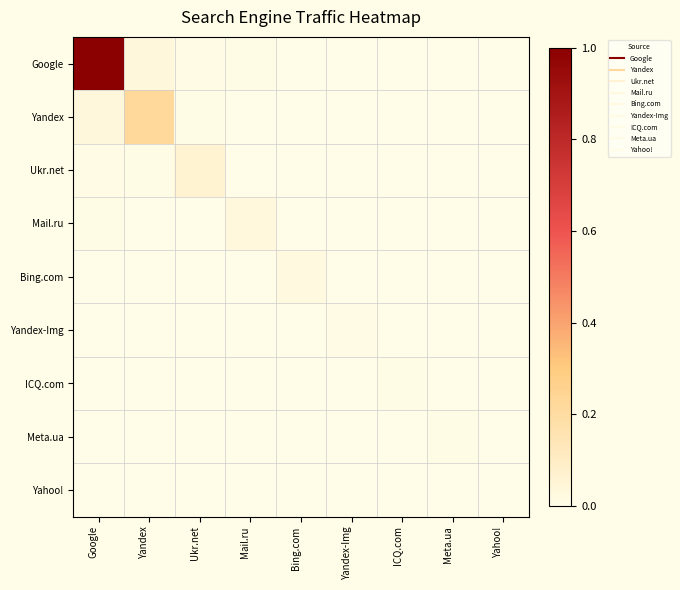

Reading left to right, what are all the values shown in this chart?

Google: Google=1.0	Yandex=0.0	Ukr.net=0.0	Mail.ru=0.0	Bing.com=0.0	Yandex-Img=0.0	ICQ.com=0.0	Meta.ua=0.0	Yahoo!=0.0
Yandex: Google=0.0	Yandex=0.2	Ukr.net=0.0	Mail.ru=0.0	Bing.com=0.0	Yandex-Img=0.0	ICQ.com=0.0	Meta.ua=0.0	Yahoo!=0.0
Ukr.net: Google=0.0	Yandex=0.0	Ukr.net=0.1	Mail.ru=0.0	Bing.com=0.0	Yandex-Img=0.0	ICQ.com=0.0	Meta.ua=0.0	Yahoo!=0.0
Mail.ru: Google=0.0	Yandex=0.0	Ukr.net=0.0	Mail.ru=0.0	Bing.com=0.0	Yandex-Img=0.0	ICQ.com=0.0	Meta.ua=0.0	Yahoo!=0.0
Bing.com: Google=0.0	Yandex=0.0	Ukr.net=0.0	Mail.ru=0.0	Bing.com=0.0	Yandex-Img=0.0	ICQ.com=0.0	Meta.ua=0.0	Yahoo!=0.0
Yandex-Img: Google=0.0	Yandex=0.0	Ukr.net=0.0	Mail.ru=0.0	Bing.com=0.0	Yandex-Img=0.0	ICQ.com=0.0	Meta.ua=0.0	Yahoo!=0.0
ICQ.com: Google=0.0	Yandex=0.0	Ukr.net=0.0	Mail.ru=0.0	Bing.com=0.0	Yandex-Img=0.0	ICQ.com=0.0	Meta.ua=0.0	Yahoo!=0.0
Meta.ua: Google=0.0	Yandex=0.0	Ukr.net=0.0	Mail.ru=0.0	Bing.com=0.0	Yandex-Img=0.0	ICQ.com=0.0	Meta.ua=0.0	Yahoo!=0.0
Yahoo!: Google=0.0	Yandex=0.0	Ukr.net=0.0	Mail.ru=0.0	Bing.com=0.0	Yandex-Img=0.0	ICQ.com=0.0	Meta.ua=0.0	Yahoo!=0.0